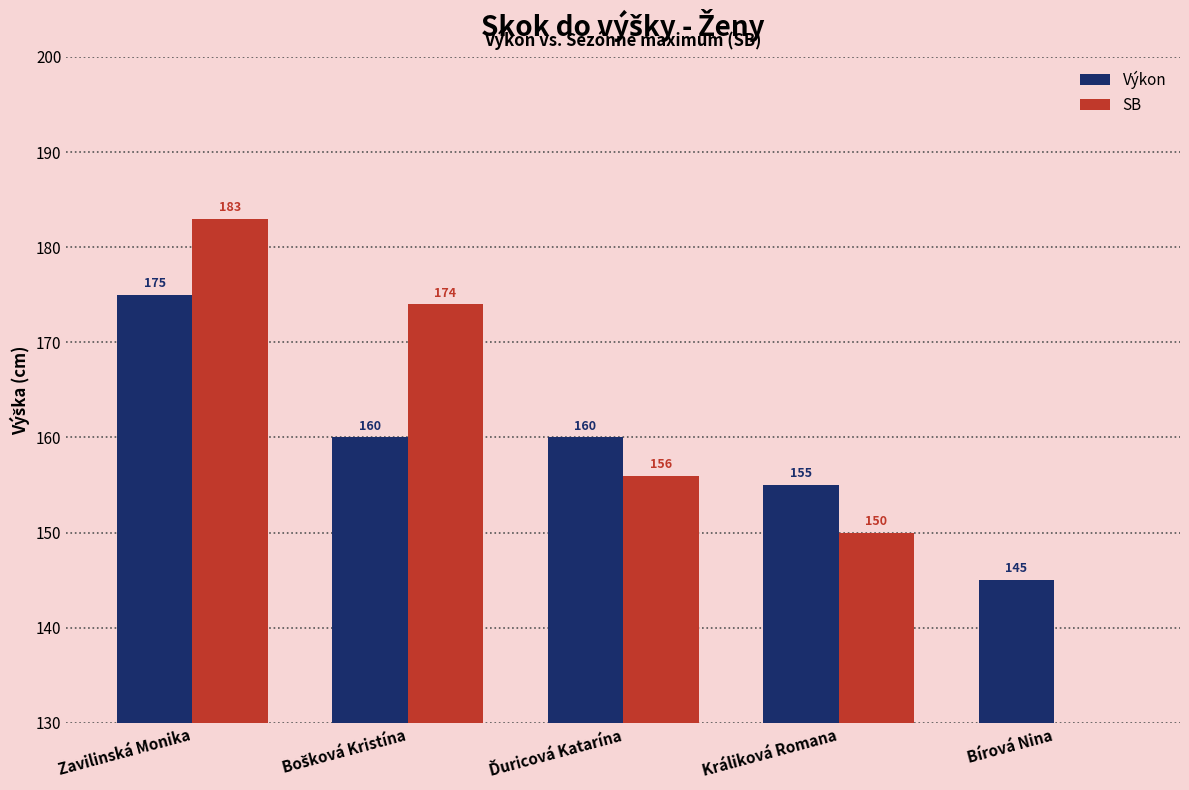

Between Zavilinská Monika and Bírová Nina, which is larger?

Zavilinská Monika